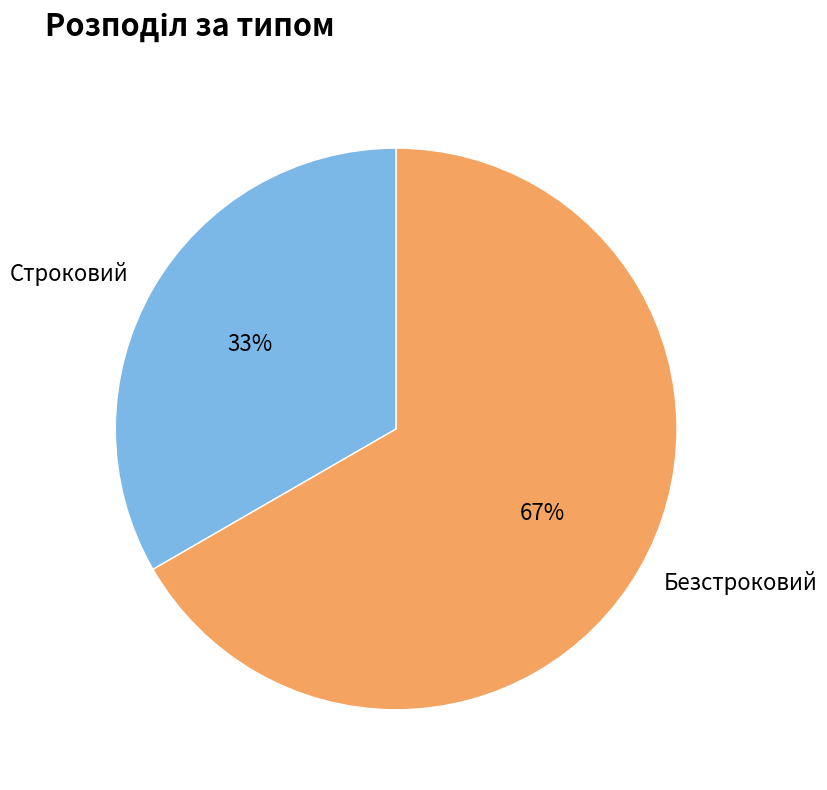

Is the sum of Безстроковий and Строковий greater than half?

Yes